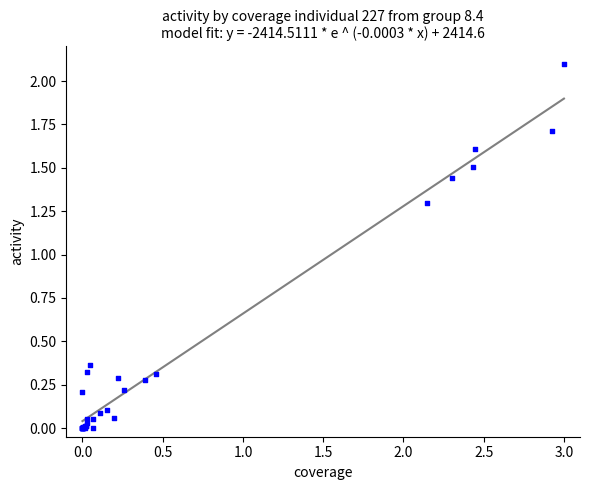

What Y value in the scatter plot is closest to 1?

1.3